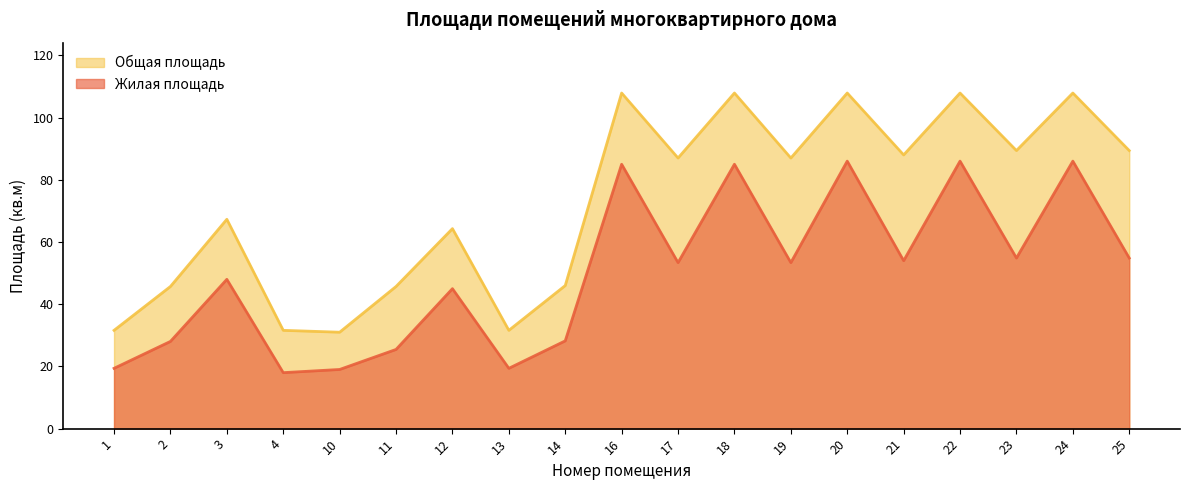

What is the sum of all Жилая площадь values?

949.0